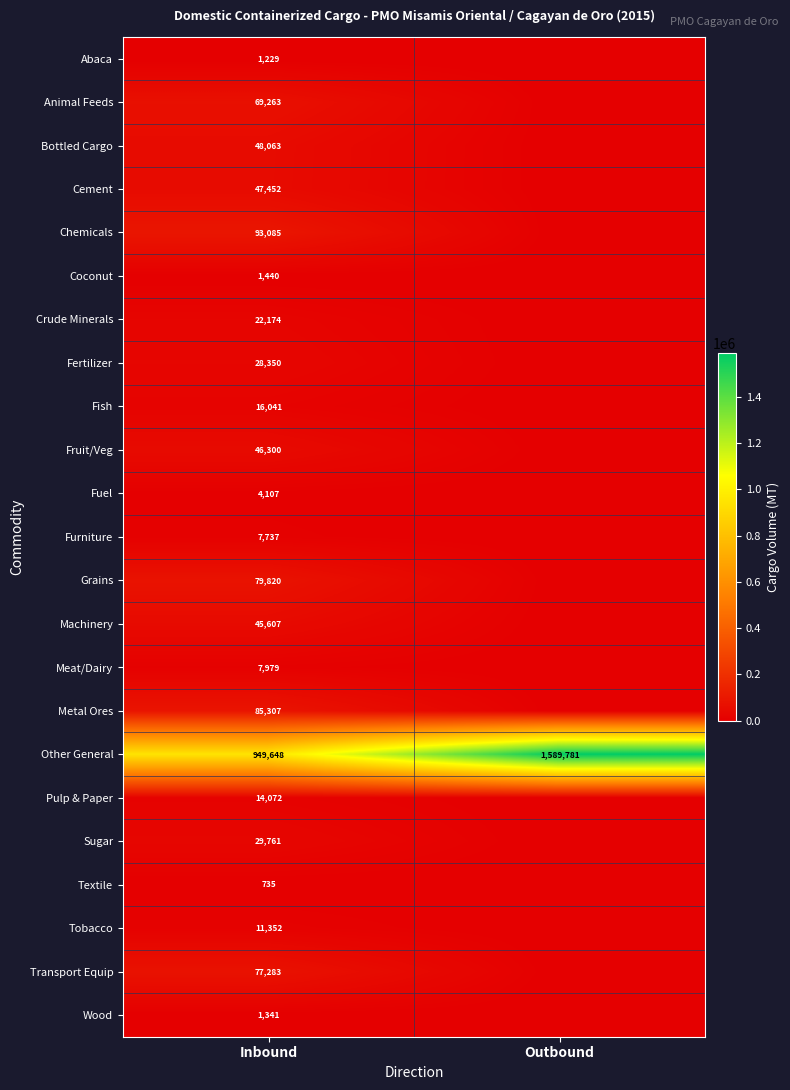

At how many categories does at least one series exceed 388453?

2